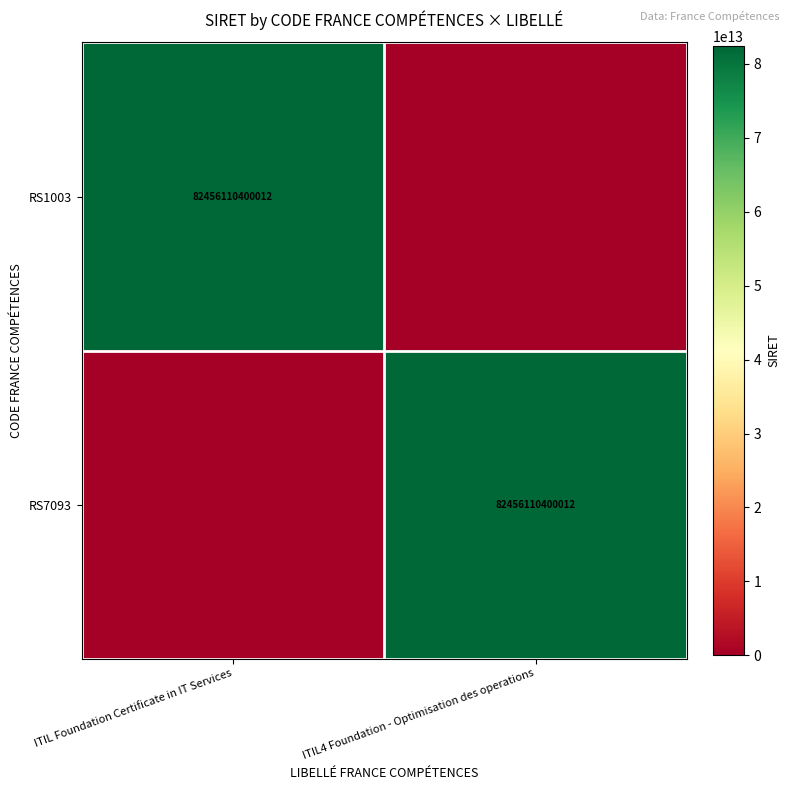

The RS7093 series shows 44803600789682 at ITIL4 Foundation - Optimisation des operations. True or false?

False